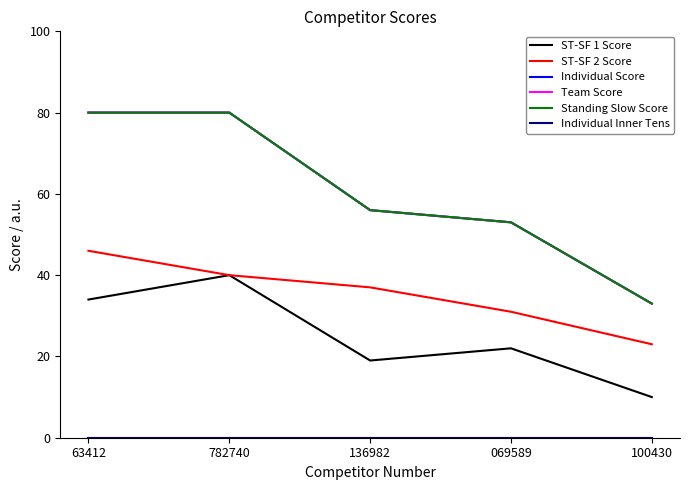

Does the chart have visible grid lines?

No